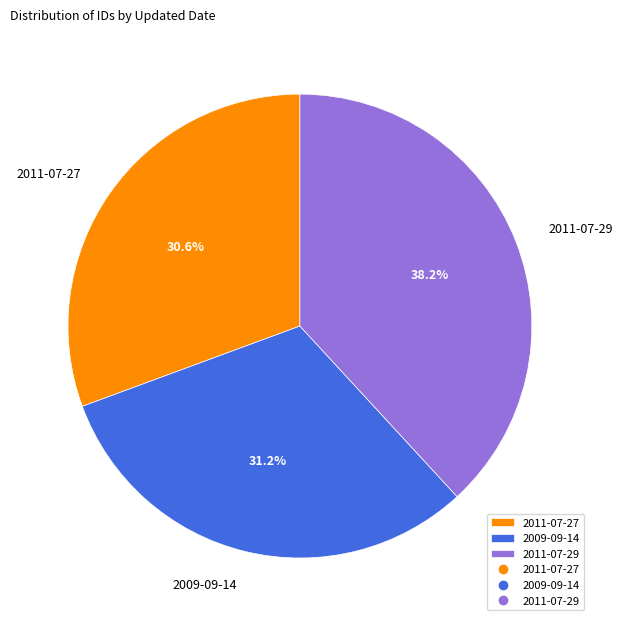

How many segments does this pie chart have?

3